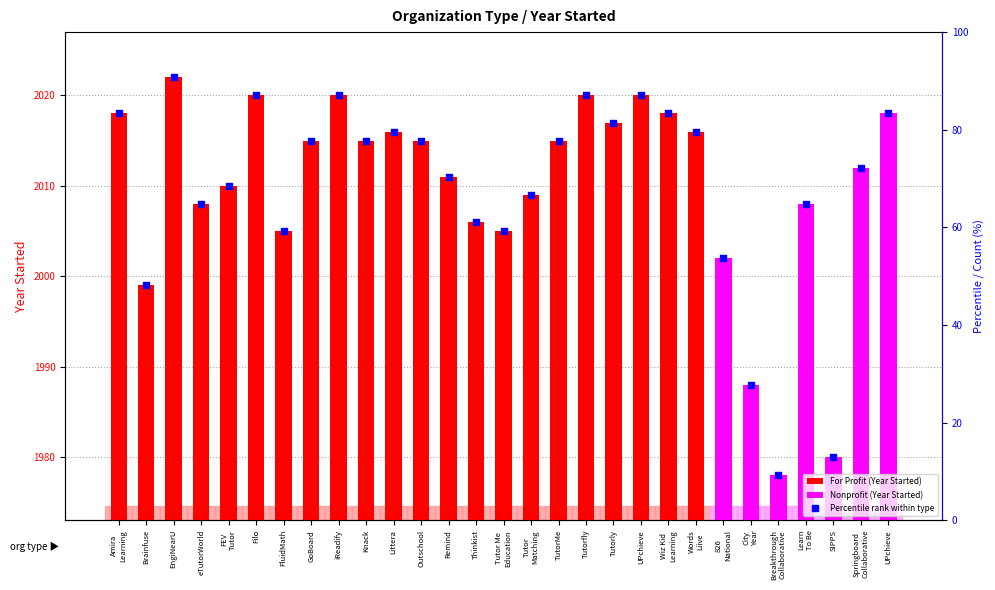

Which has a higher value, Tutorfly or Learn
To Be?

Tutorfly